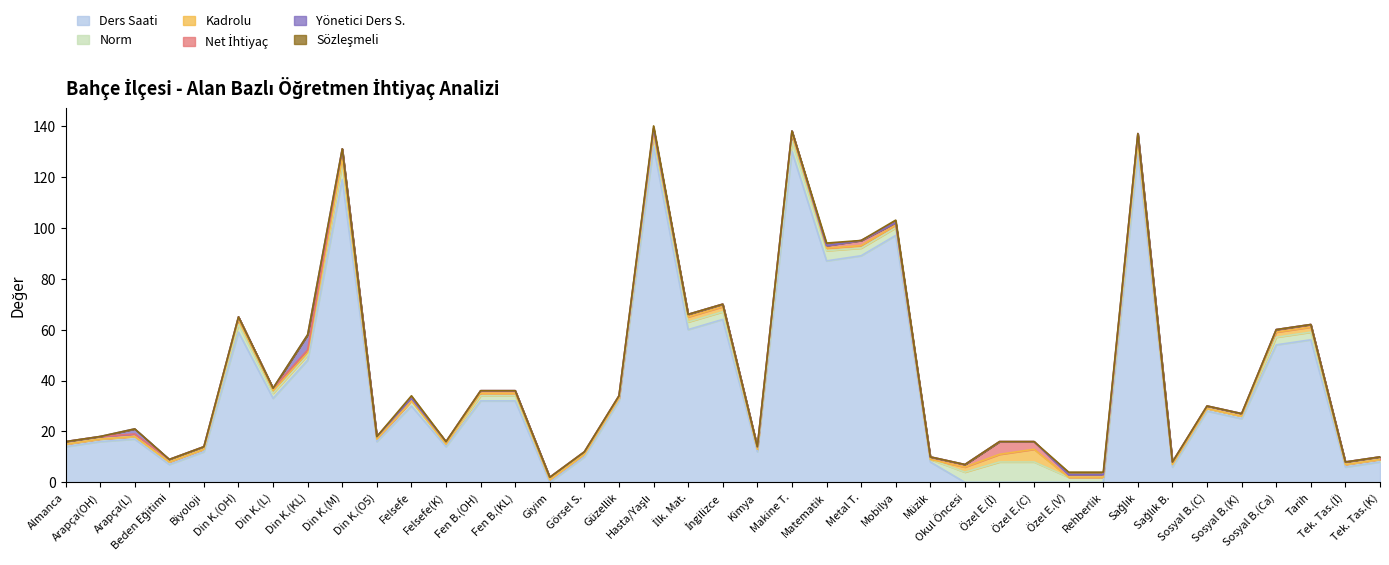

What is the highest value of the Ders Saati series?

132